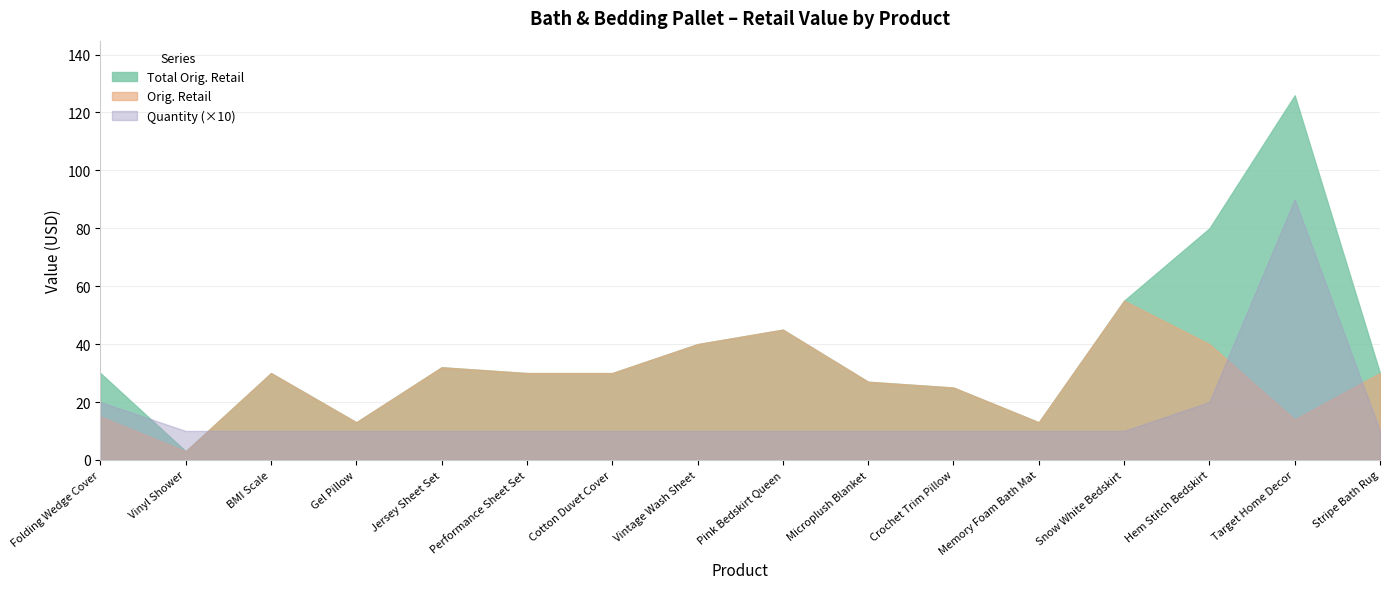

What is the difference between the Orig. Retail values at BMI Scale and Microplush Blanket?

3.0